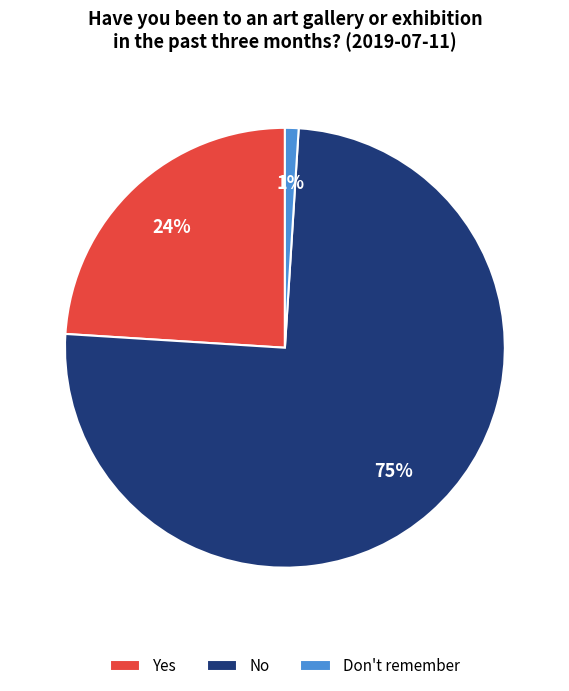

What percentage is the Yes slice, to the nearest percent?

24%